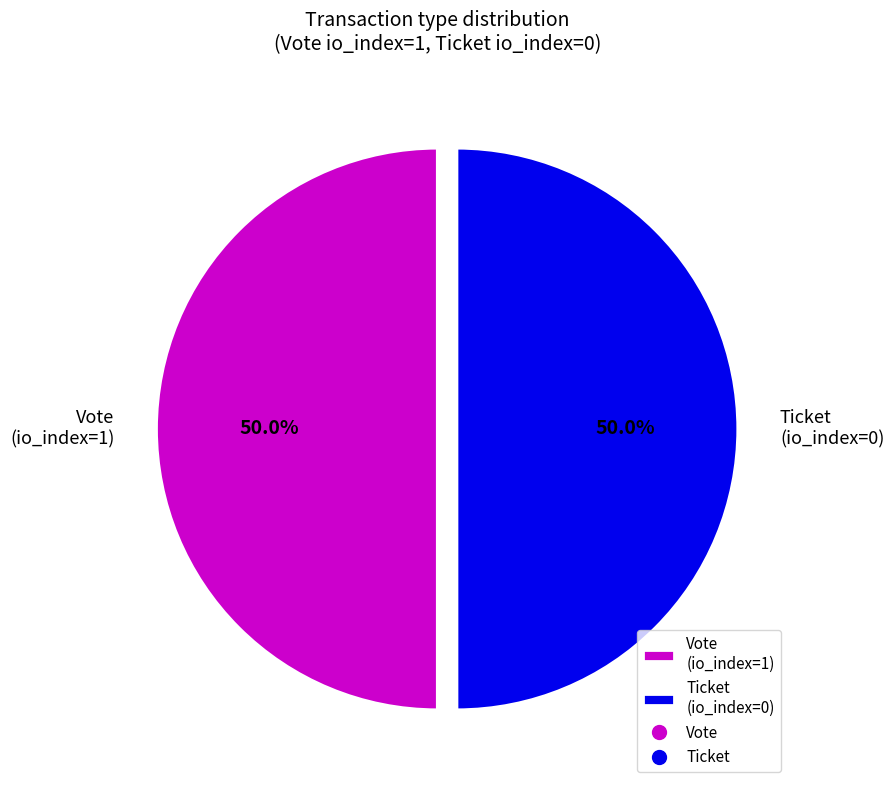

What portion of the pie excludes Ticket (io_index=0)?

50.0%